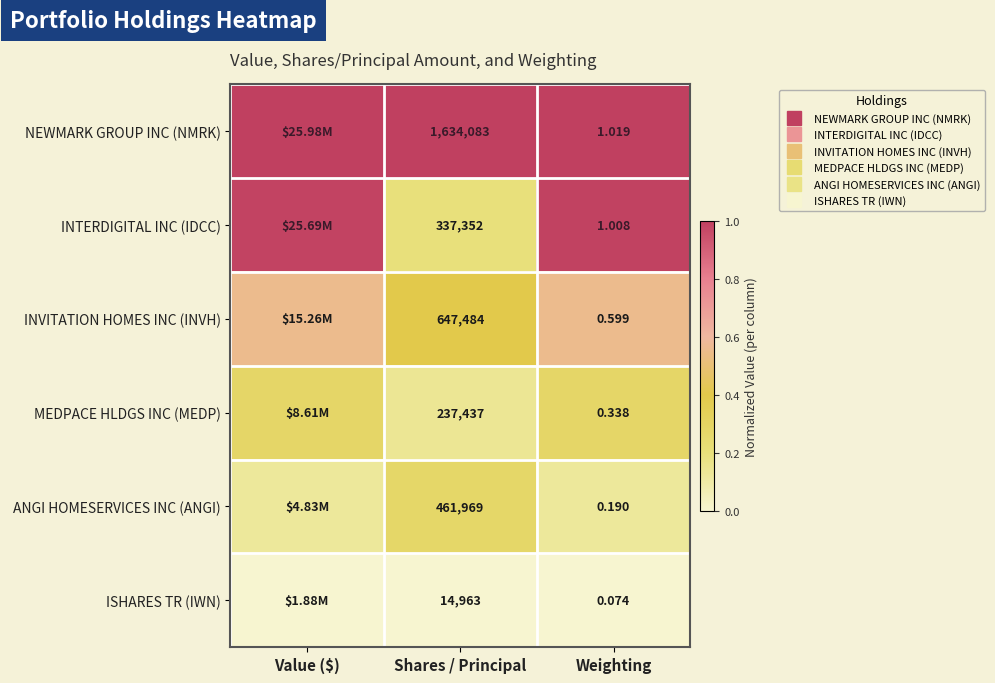

Which label corresponds to the largest value in the chart?

Value ($)